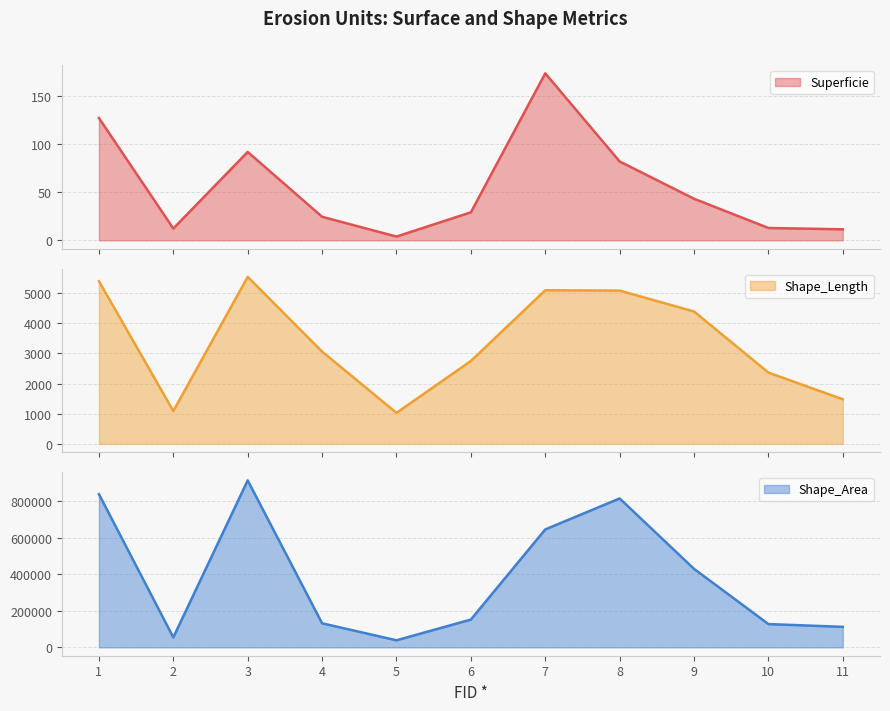

The Shape_Length series shows 5083.6 at 8. True or false?

True